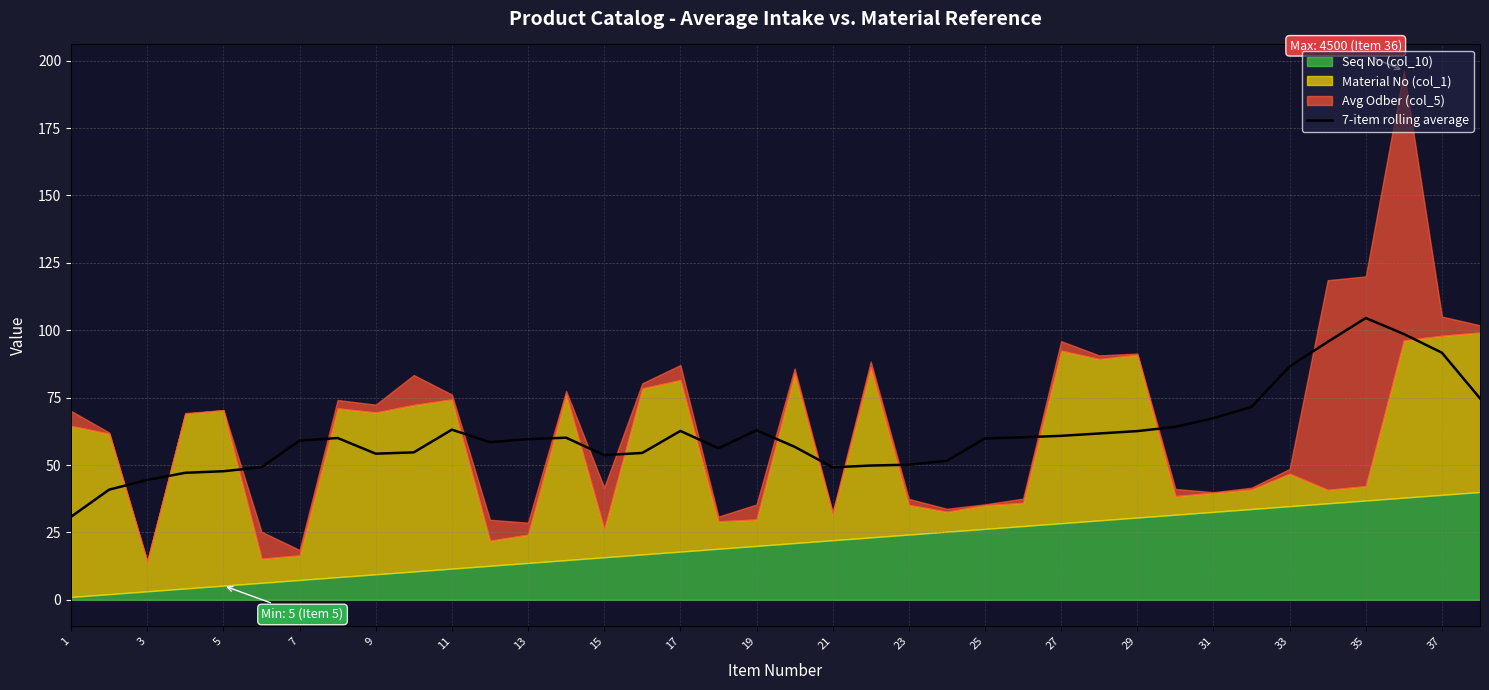

How many data points are less than 59?

17